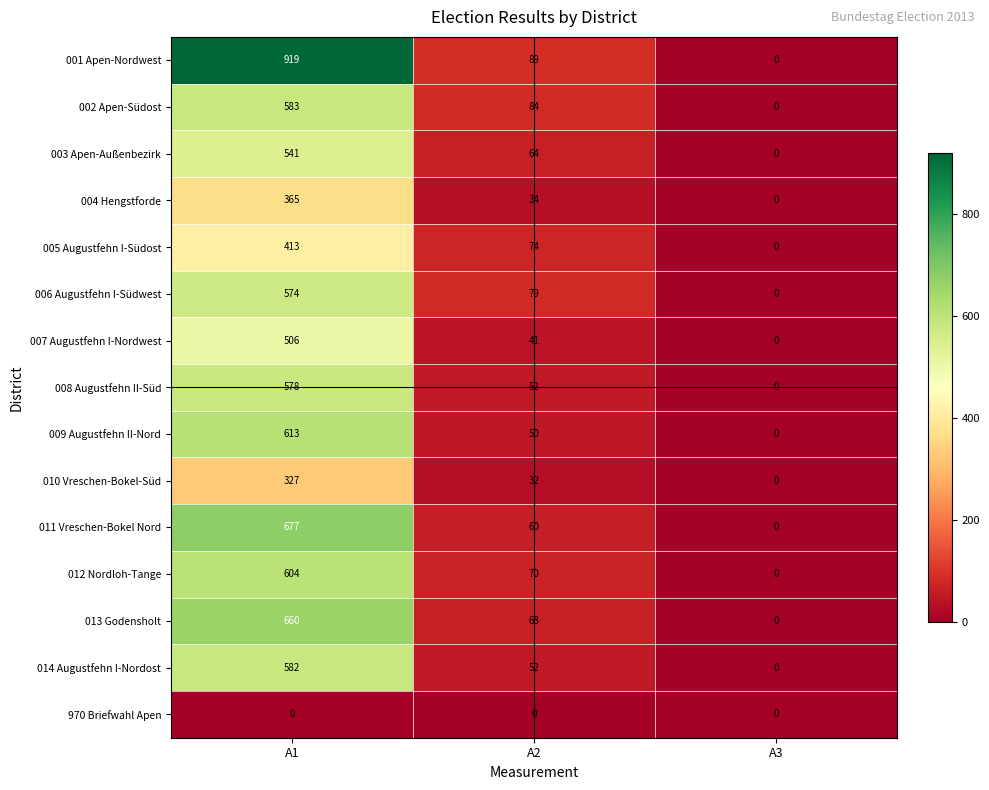

What is the spread (max minus min) of values at A1?

919